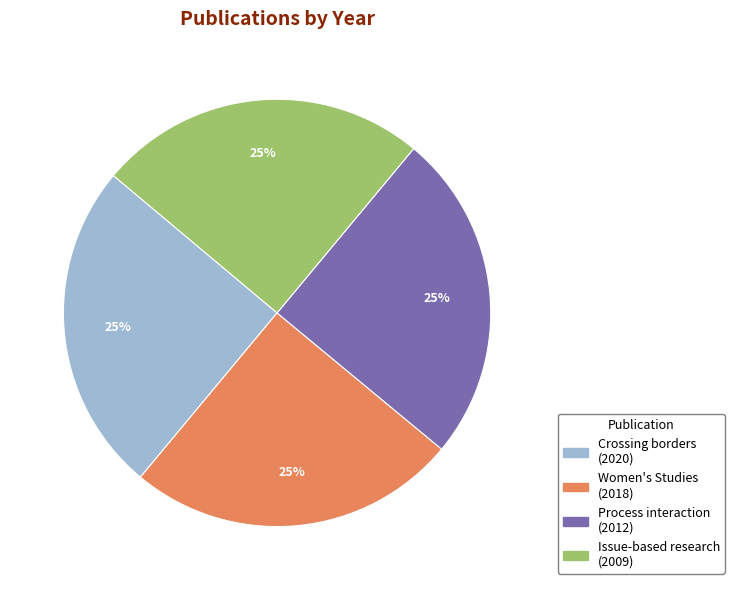

Does any single category account for the majority?

No